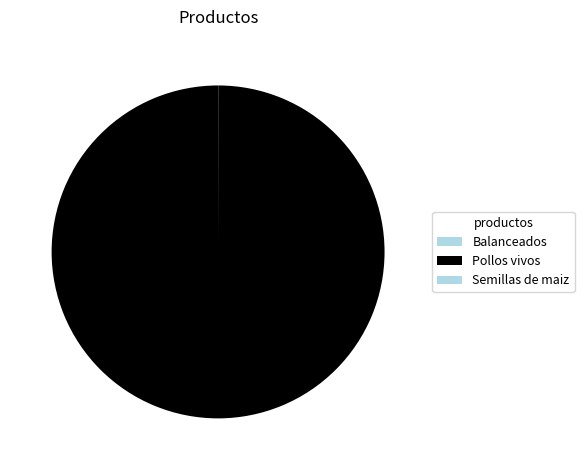

Rank the categories by value from highest to lowest.

Pollos vivos, Balanceados, Semillas de maiz